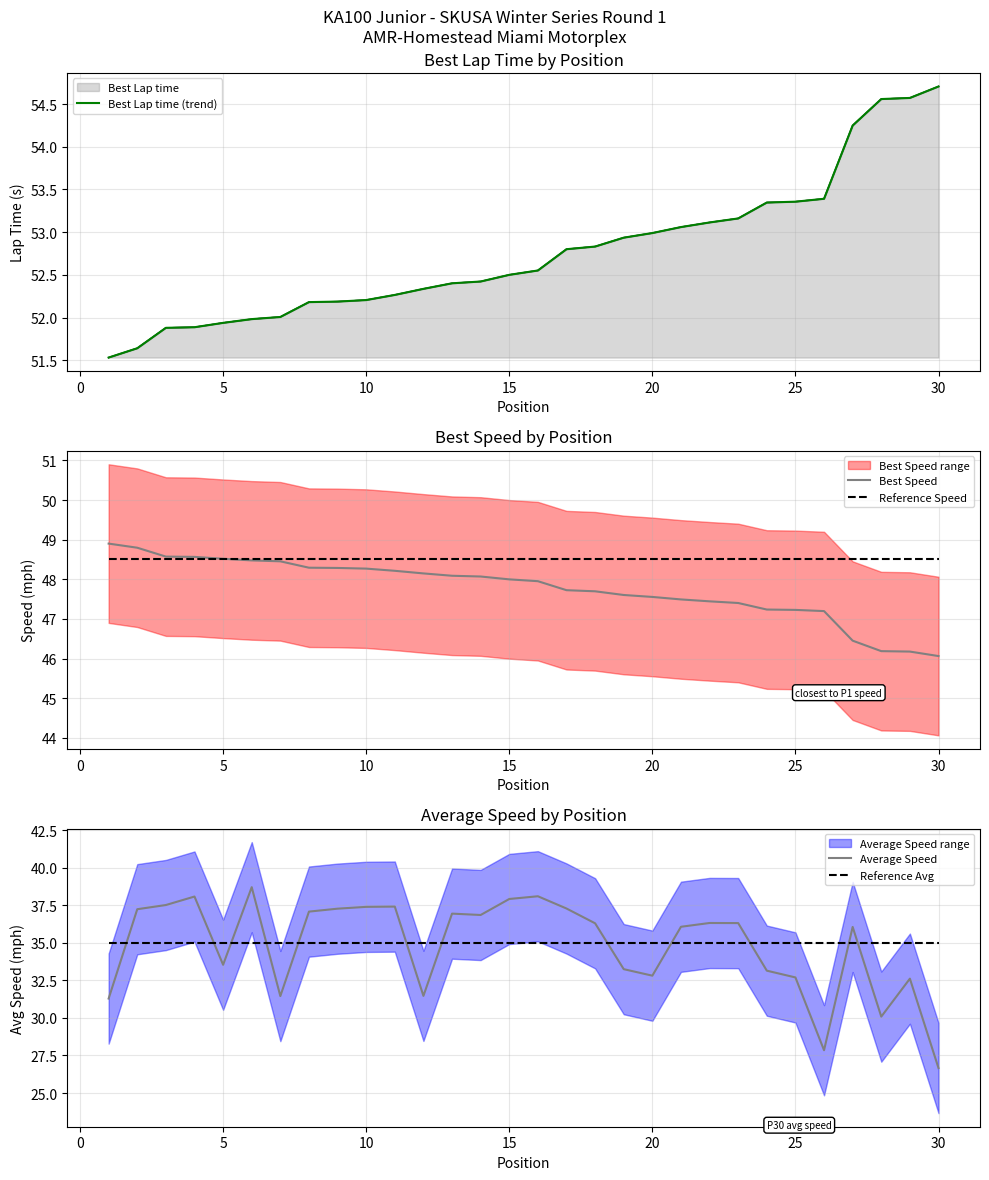

True or false: Reference Avg and Best Lap time (trend) intersect in this chart.

False